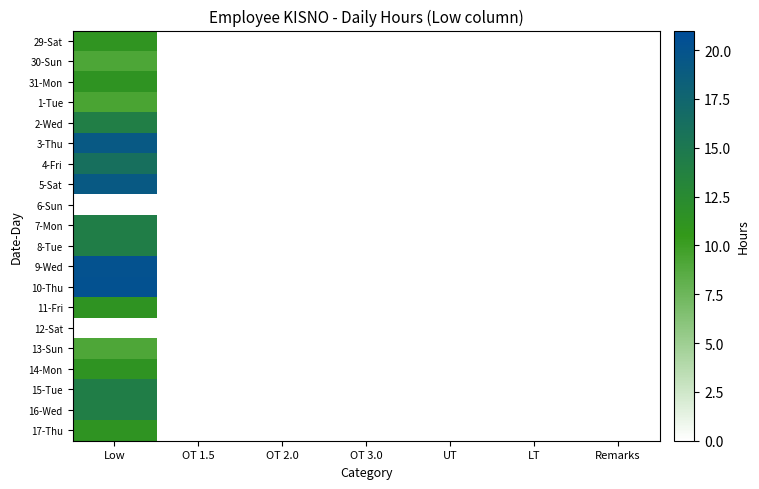

Reading left to right, extract all data points from this chart.

29-Sat: Low=11.1	OT 1.5=0.0	OT 2.0=0.0	OT 3.0=0.0	UT=0.0	LT=0.0	Remarks=0.0
30-Sun: Low=9.1	OT 1.5=0.0	OT 2.0=0.0	OT 3.0=0.0	UT=0.0	LT=0.0	Remarks=0.0
31-Mon: Low=11.2	OT 1.5=0.0	OT 2.0=0.0	OT 3.0=0.0	UT=0.0	LT=0.0	Remarks=0.0
1-Tue: Low=9.3	OT 1.5=0.0	OT 2.0=0.0	OT 3.0=0.0	UT=0.0	LT=0.0	Remarks=0.0
2-Wed: Low=14.2	OT 1.5=0.0	OT 2.0=0.0	OT 3.0=0.0	UT=0.0	LT=0.0	Remarks=0.0
3-Thu: Low=19.3	OT 1.5=0.0	OT 2.0=0.0	OT 3.0=0.0	UT=0.0	LT=0.0	Remarks=0.0
4-Fri: Low=16.1	OT 1.5=0.0	OT 2.0=0.0	OT 3.0=0.0	UT=0.0	LT=0.0	Remarks=0.0
5-Sat: Low=19.1	OT 1.5=0.0	OT 2.0=0.0	OT 3.0=0.0	UT=0.0	LT=0.0	Remarks=0.0
6-Sun: Low=0.0	OT 1.5=0.0	OT 2.0=0.0	OT 3.0=0.0	UT=0.0	LT=0.0	Remarks=0.0
7-Mon: Low=14.2	OT 1.5=0.0	OT 2.0=0.0	OT 3.0=0.0	UT=0.0	LT=0.0	Remarks=0.0
8-Tue: Low=14.2	OT 1.5=0.0	OT 2.0=0.0	OT 3.0=0.0	UT=0.0	LT=0.0	Remarks=0.0
9-Wed: Low=20.2	OT 1.5=0.0	OT 2.0=0.0	OT 3.0=0.0	UT=0.0	LT=0.0	Remarks=0.0
10-Thu: Low=20.2	OT 1.5=0.0	OT 2.0=0.0	OT 3.0=0.0	UT=0.0	LT=0.0	Remarks=0.0
11-Fri: Low=11.2	OT 1.5=0.0	OT 2.0=0.0	OT 3.0=0.0	UT=0.0	LT=0.0	Remarks=0.0
12-Sat: Low=0.0	OT 1.5=0.0	OT 2.0=0.0	OT 3.0=0.0	UT=0.0	LT=0.0	Remarks=0.0
13-Sun: Low=9.1	OT 1.5=0.0	OT 2.0=0.0	OT 3.0=0.0	UT=0.0	LT=0.0	Remarks=0.0
14-Mon: Low=11.2	OT 1.5=0.0	OT 2.0=0.0	OT 3.0=0.0	UT=0.0	LT=0.0	Remarks=0.0
15-Tue: Low=14.3	OT 1.5=0.0	OT 2.0=0.0	OT 3.0=0.0	UT=0.0	LT=0.0	Remarks=0.0
16-Wed: Low=14.2	OT 1.5=0.0	OT 2.0=0.0	OT 3.0=0.0	UT=0.0	LT=0.0	Remarks=0.0
17-Thu: Low=11.2	OT 1.5=0.0	OT 2.0=0.0	OT 3.0=0.0	UT=0.0	LT=0.0	Remarks=0.0